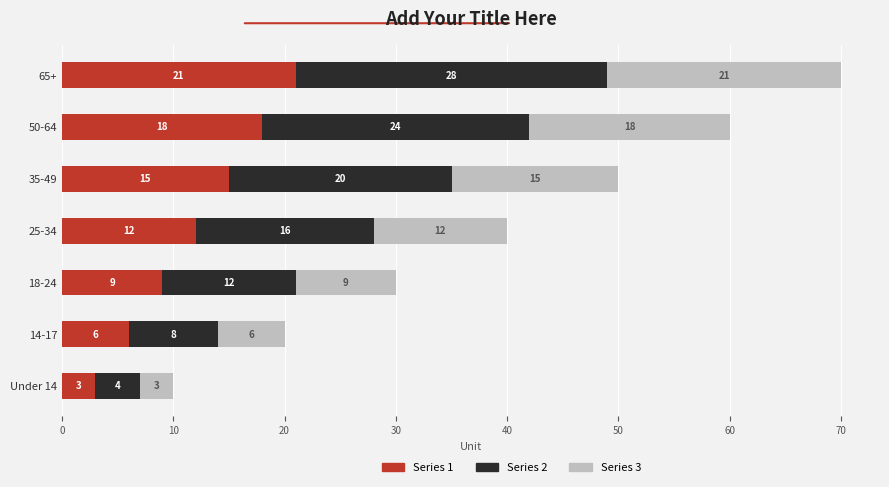

What are all the series names shown in the legend?

Series 1, Series 2, Series 3